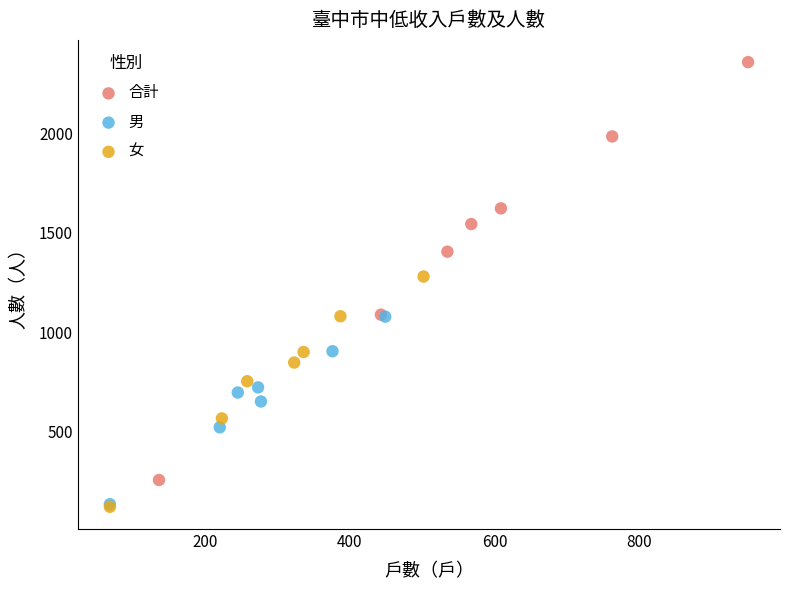

Which series has the widest spread of Y values?

合計